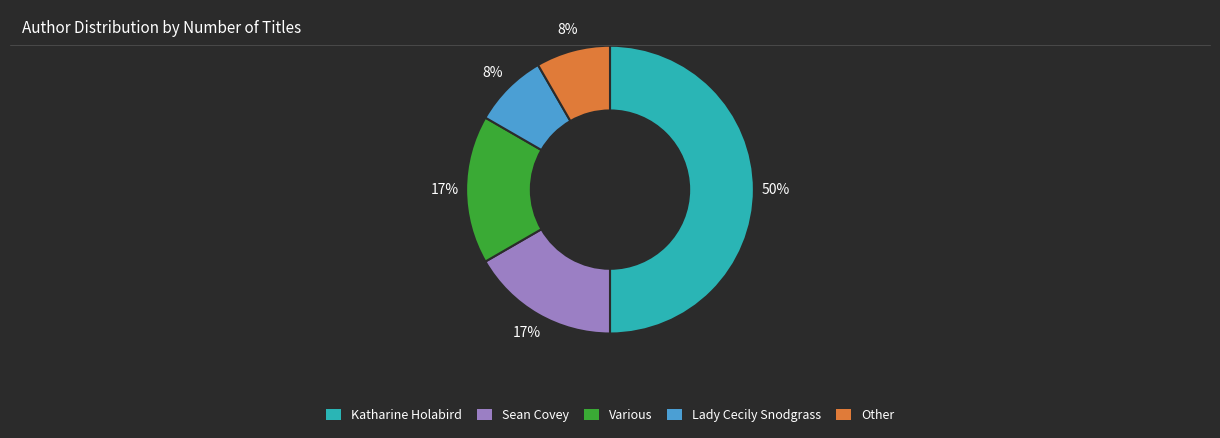

What is the largest slice in the pie chart?

Katharine Holabird